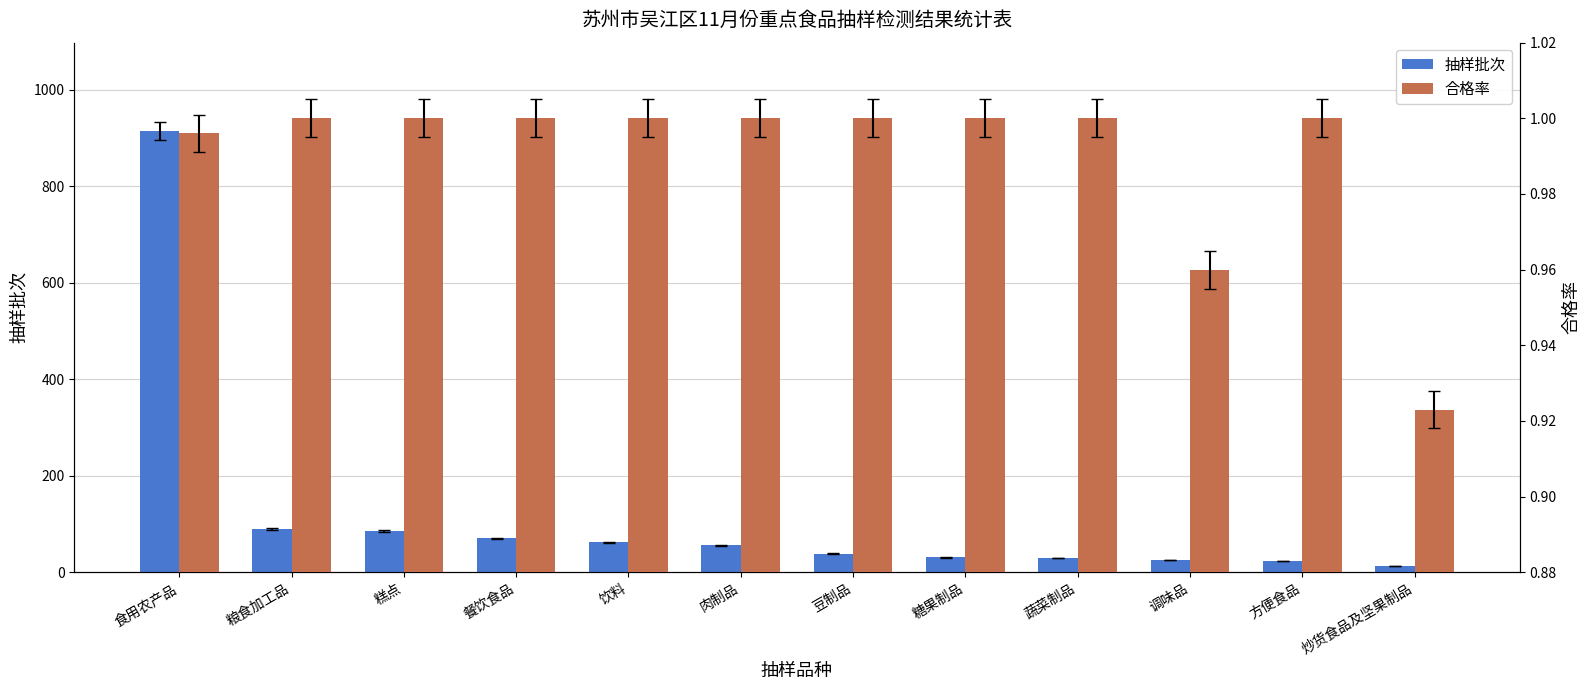

What is the label of the 3rd bar from the left?

糕点